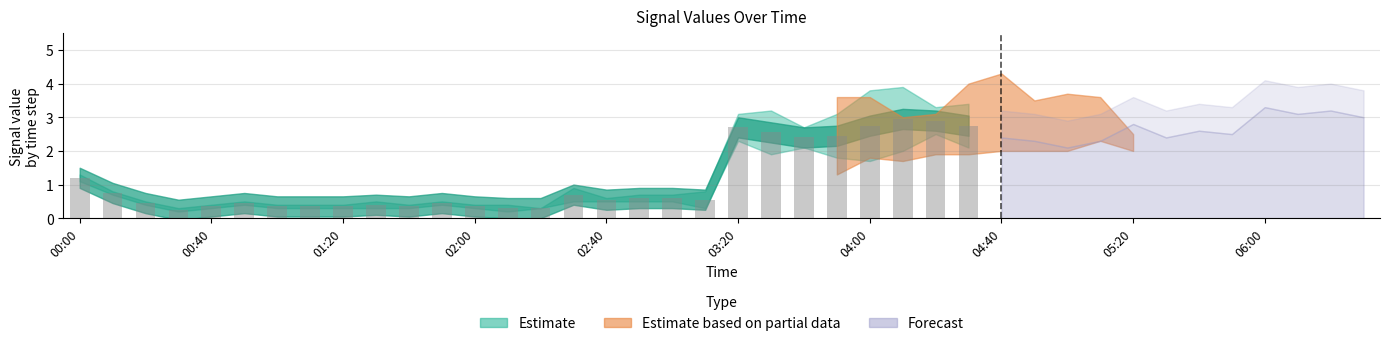

What is the sum of all values?

31.1